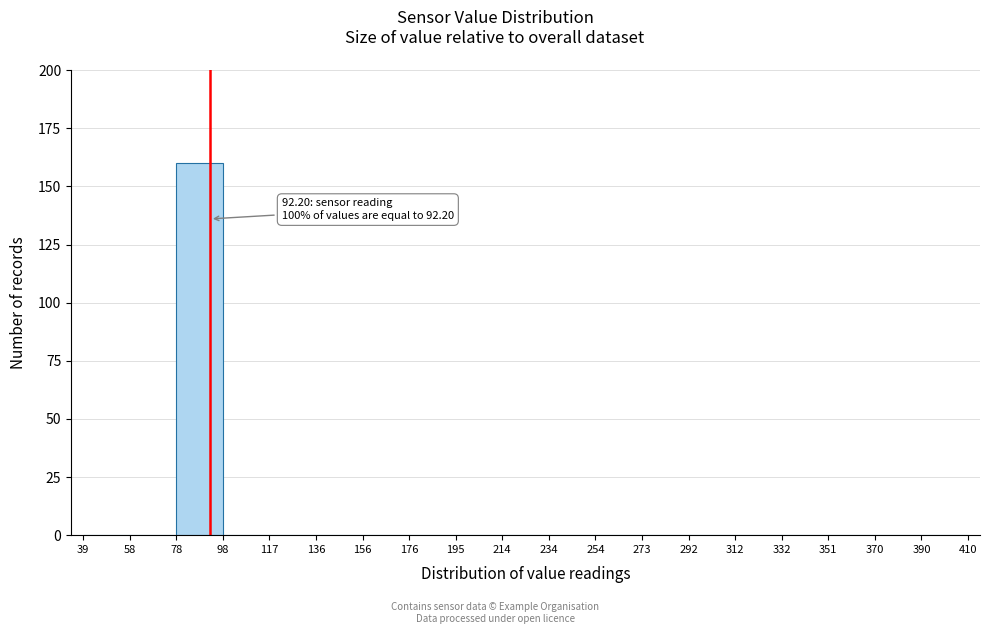

Which range on the x-axis has the tallest bar?

78 to 98